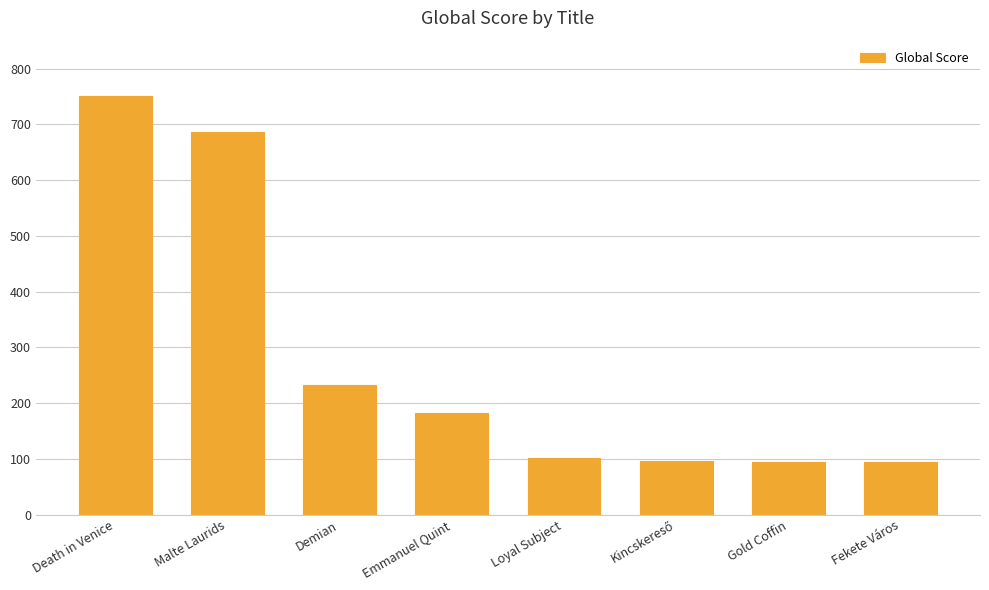

What is the change in value from Malte Laurids to Fekete Város?

-593